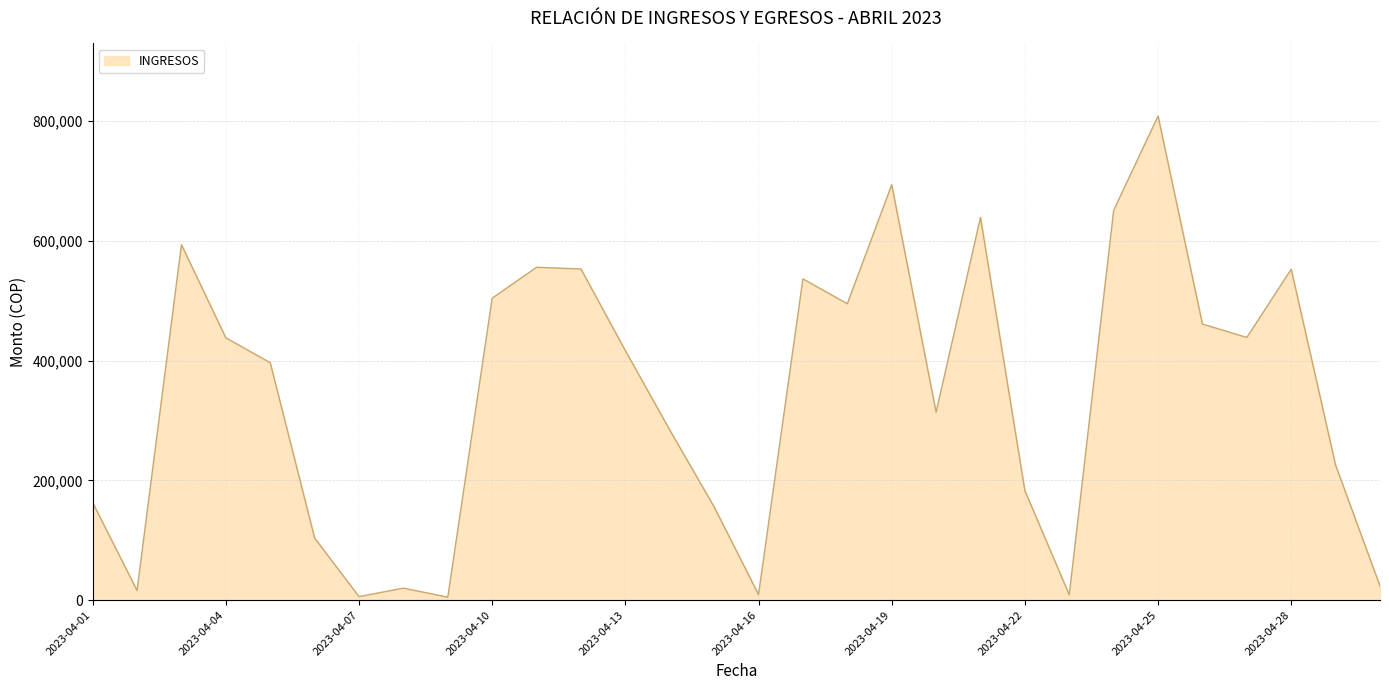

What is the greatest value displayed?

808616